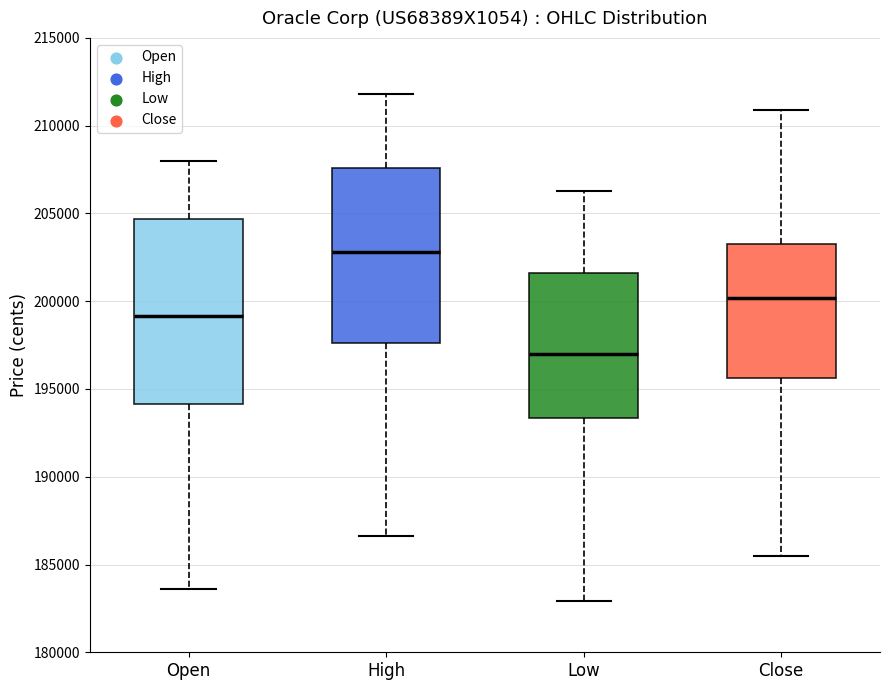

Where is the lower edge of the box for Open on the y-axis? The values are not printed on the chart, so give them approximately, as read against the axis.

194000